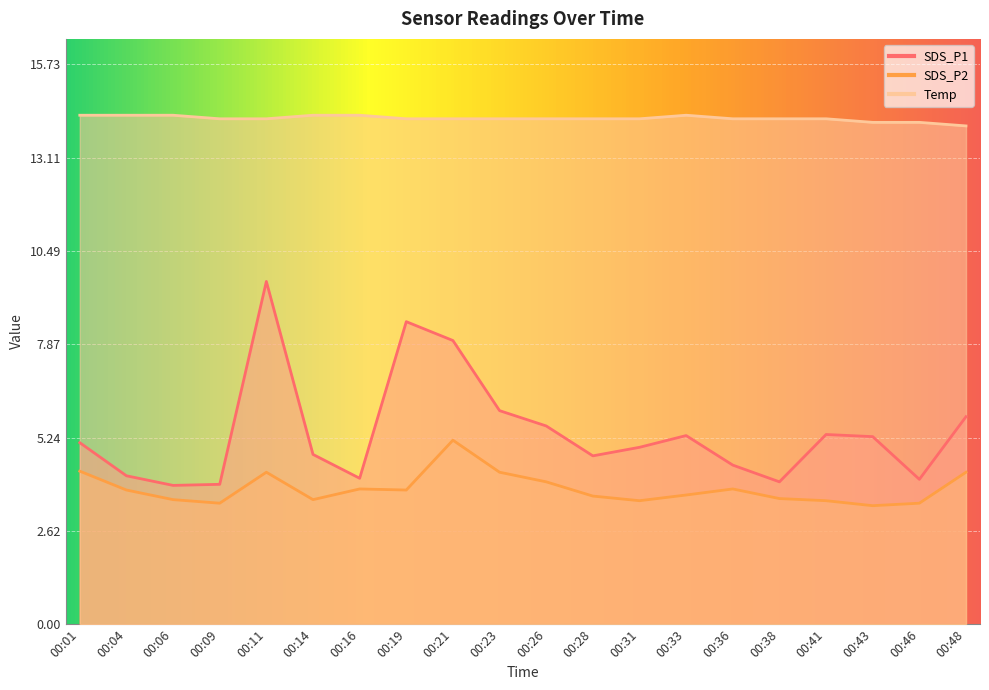

Rank the series by their maximum value, from highest to lowest.

Temp, SDS_P1, SDS_P2